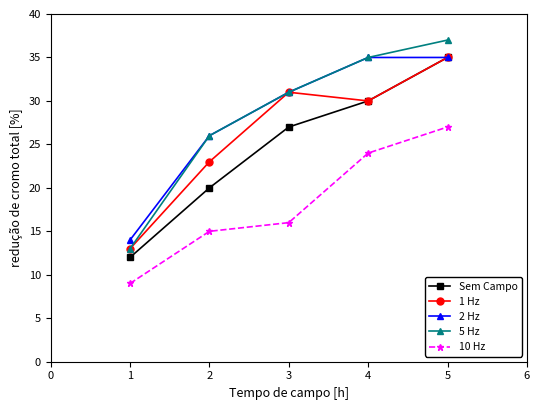

What is the total value across all series at 2?

110